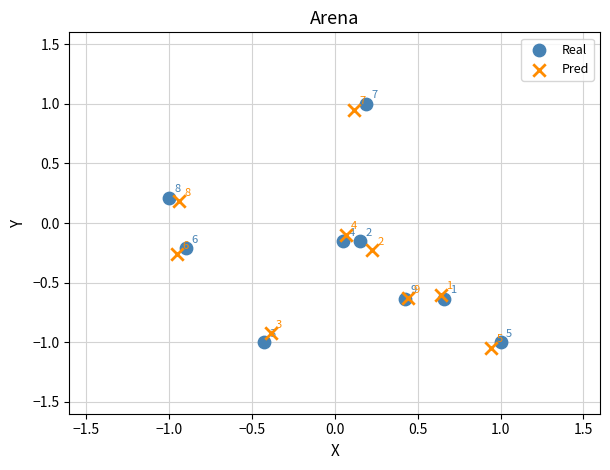

Which series reaches the minimum Y coordinate?

Pred